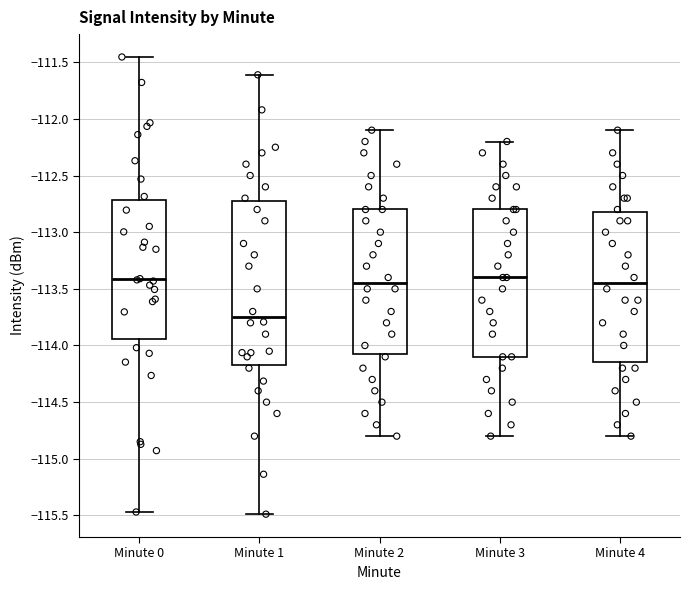

Which box's median line is the lowest?

Minute 1